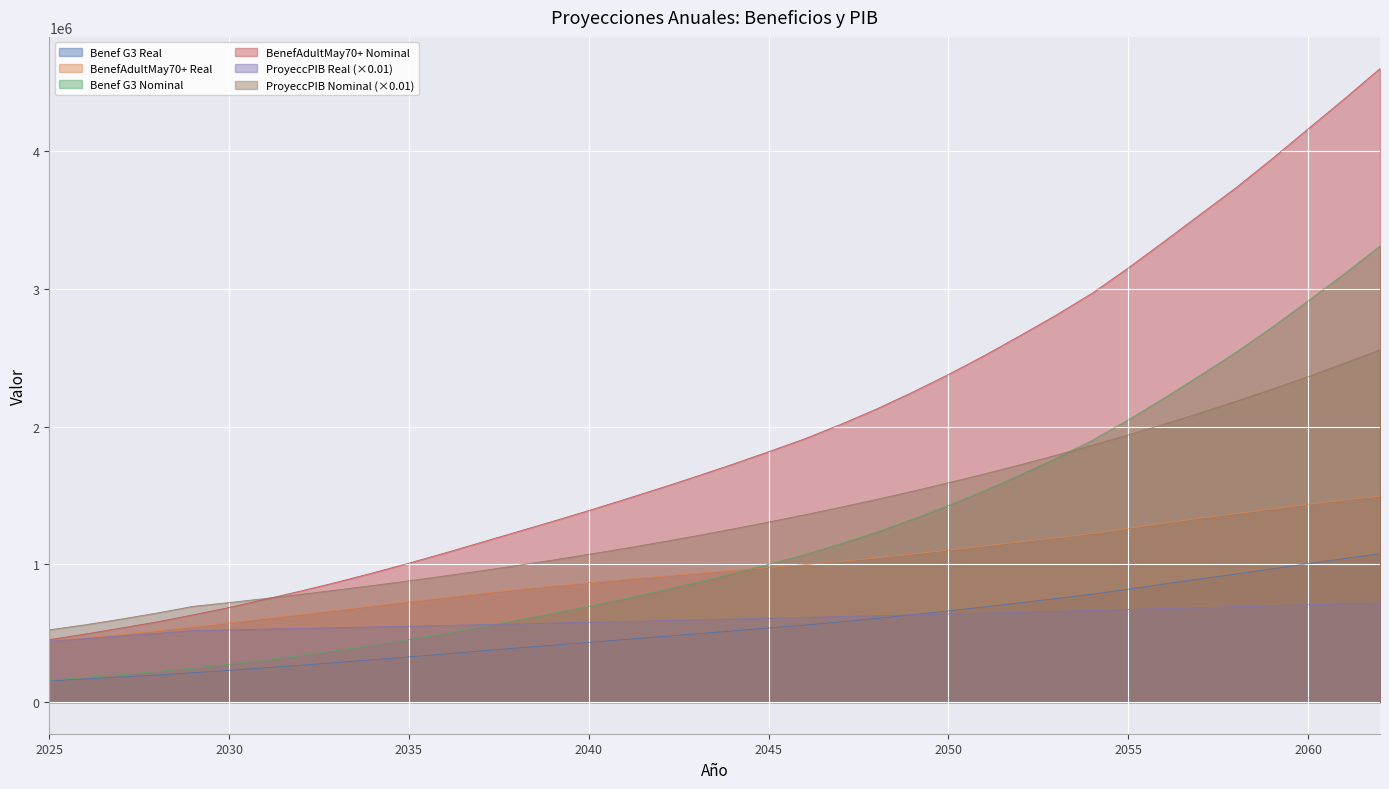

What is the value of the BenefAdultMay70+ Real point at the 22nd from the left?

997503.4